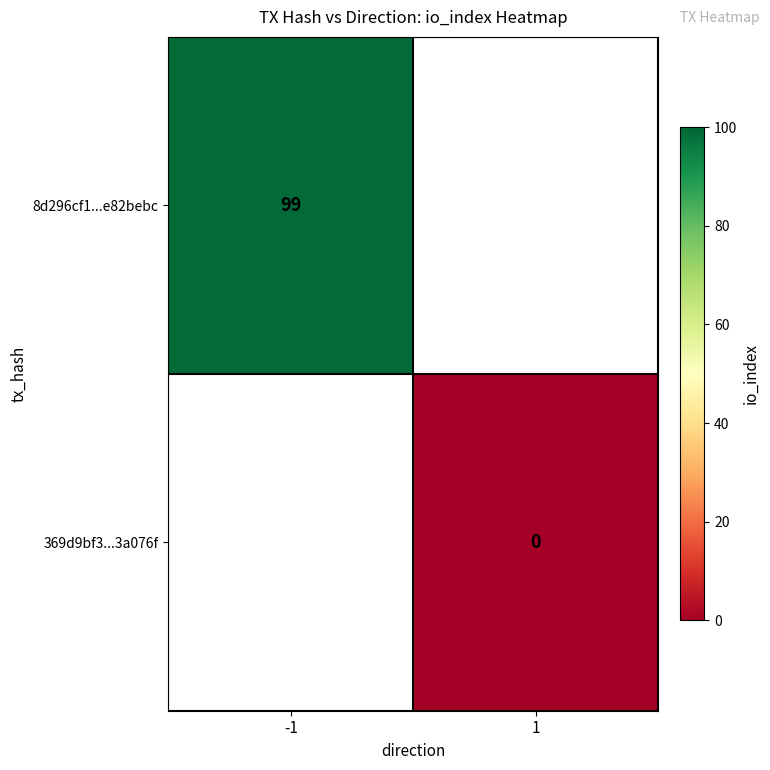

The value of 8d296cf1...e82bebc at -1 is 99. True or false?

True